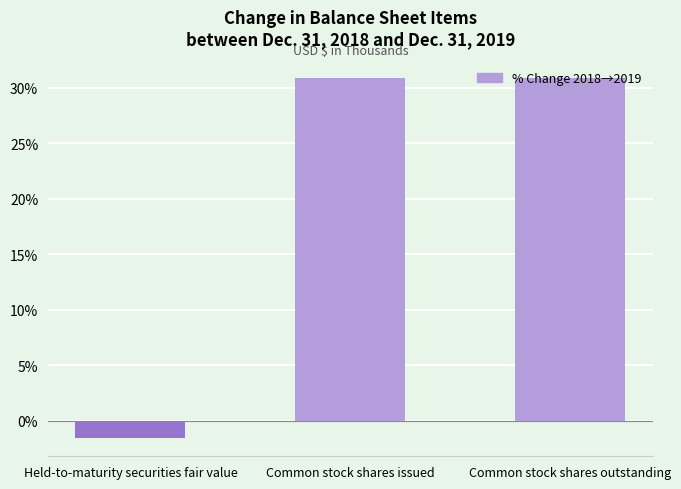

What is the change in value from Held-to-maturity securities fair value to Common stock shares issued?

+32.4